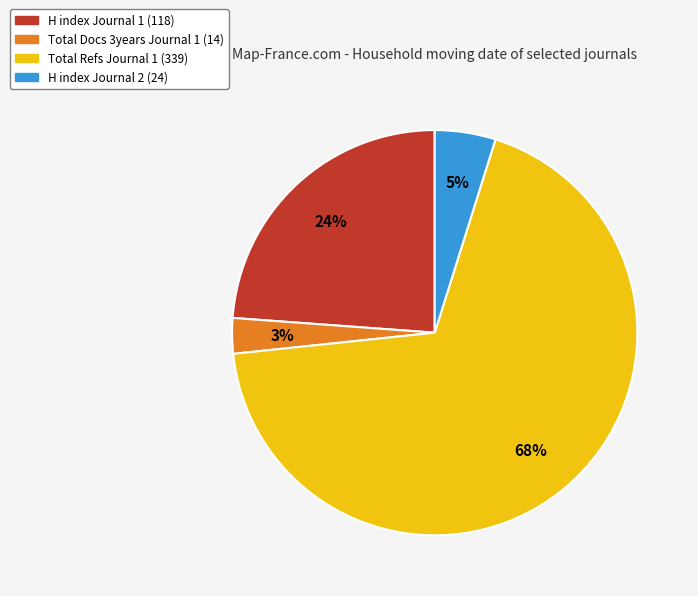

To the nearest percent, what portion does Total Docs 3years Journal 1 (14) represent?

3%